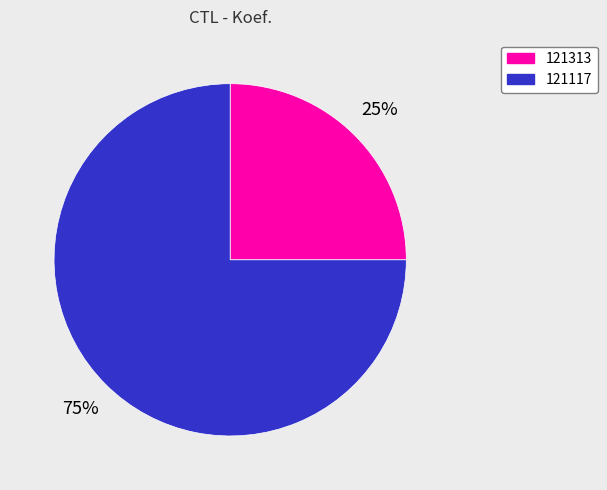

Count the number of slices in the pie.

2